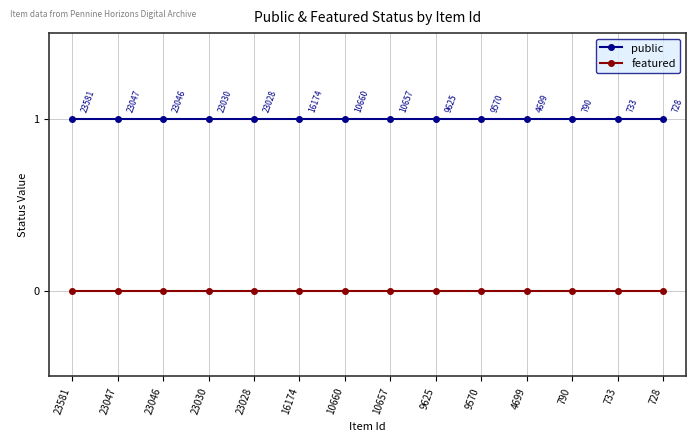

Reading left to right, list all the values displayed in this chart.

public: 1	1	1	1	1	1	1	1	1	1	1	1	1	1
featured: 0	0	0	0	0	0	0	0	0	0	0	0	0	0